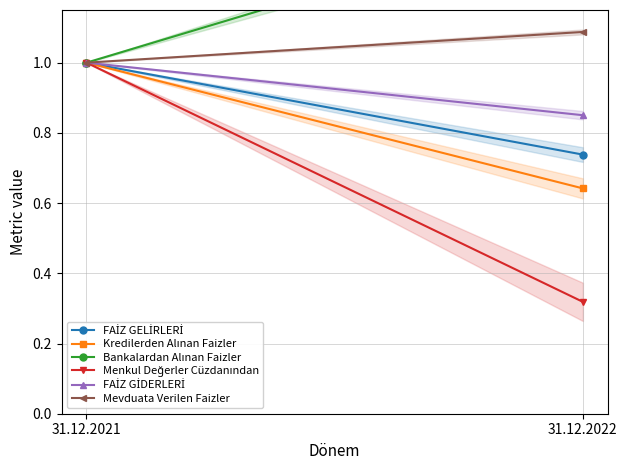

Count the Mevduata Verilen Faizler values in the range 1 to 2.

2